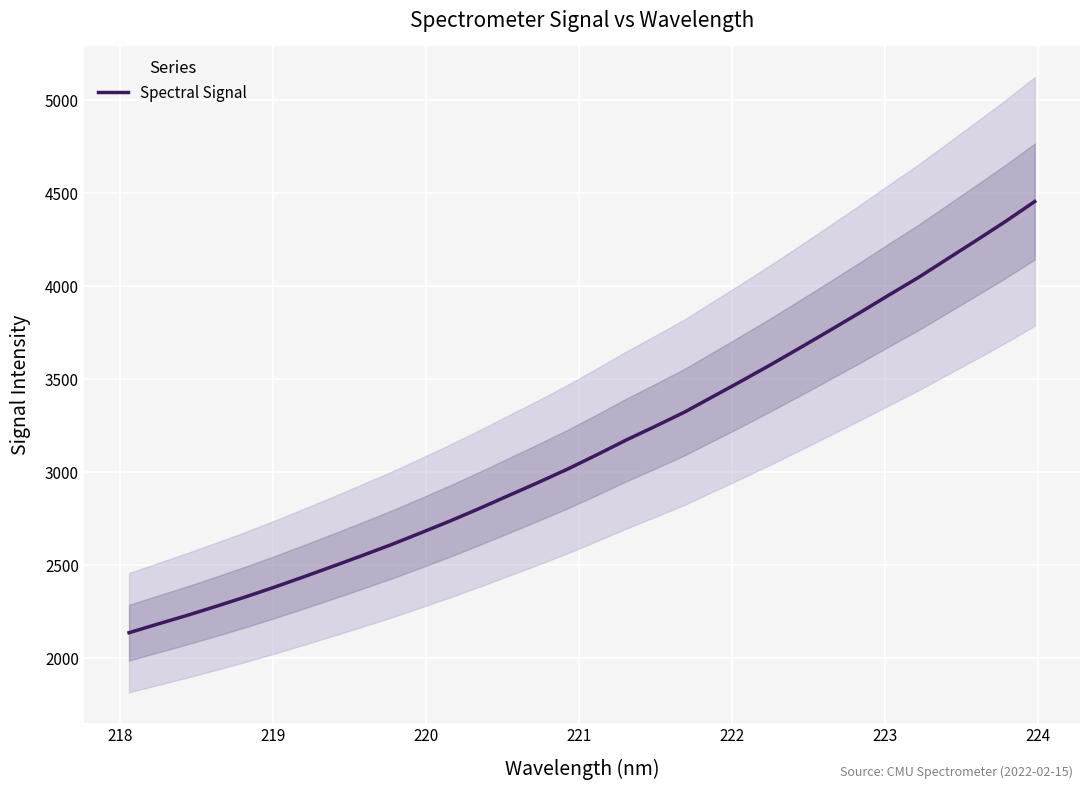

What is the maximum value for Spectral Signal?

4455.2